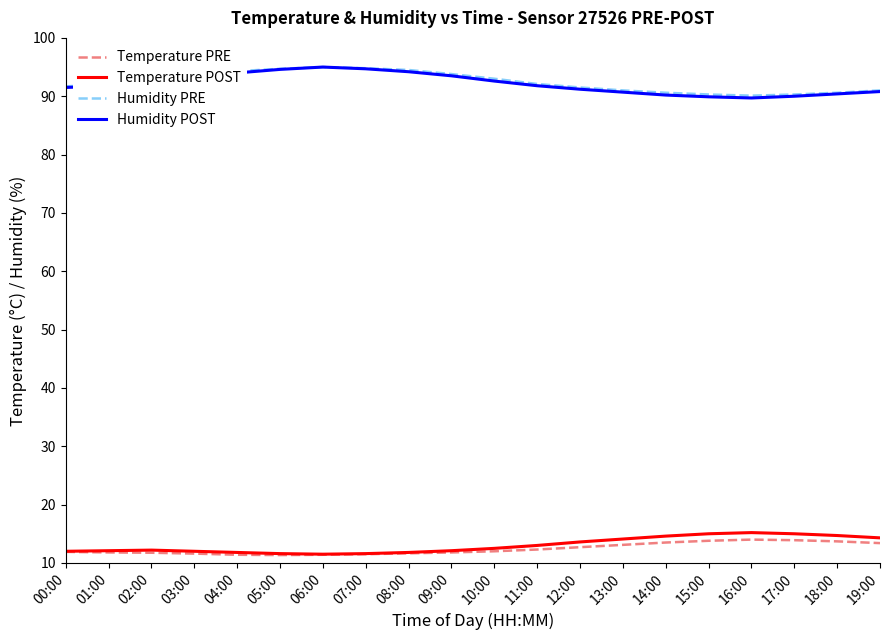

In Temperature PRE, how many points are lower than both neighbors (excluding endpoints)?

1